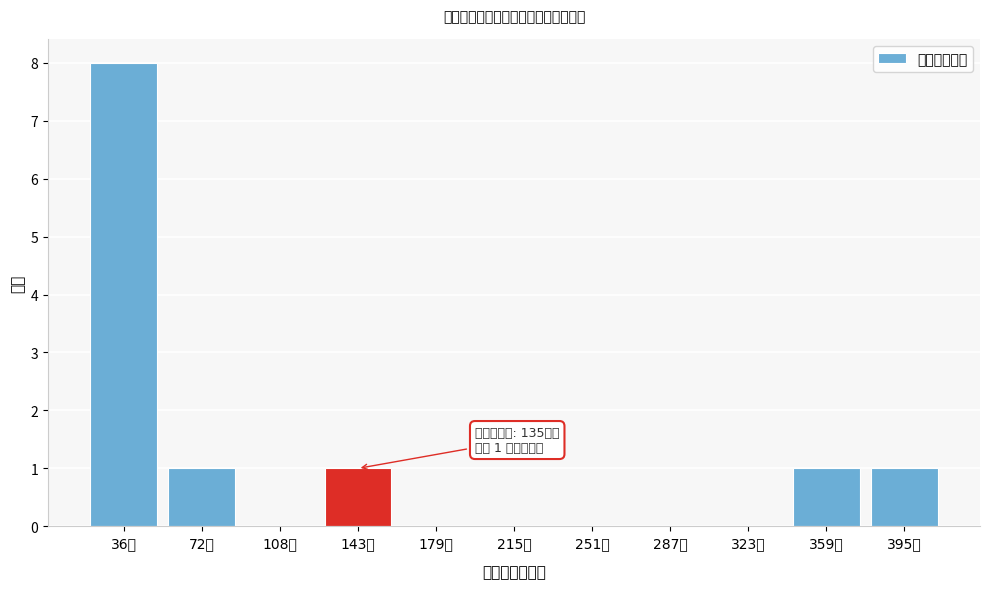

Reading left to right, extract all data points from this chart.

36万=8	72万=1	108万=0	143万=1	179万=0	215万=0	251万=0	287万=0	323万=0	359万=1	395万=1